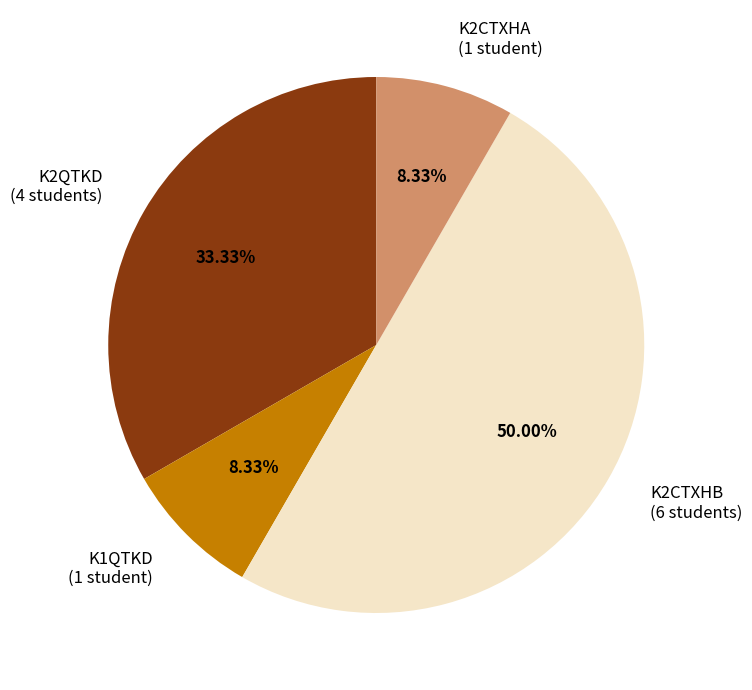

To the nearest percent, what is the difference between the largest and smallest slice percentages?

42%